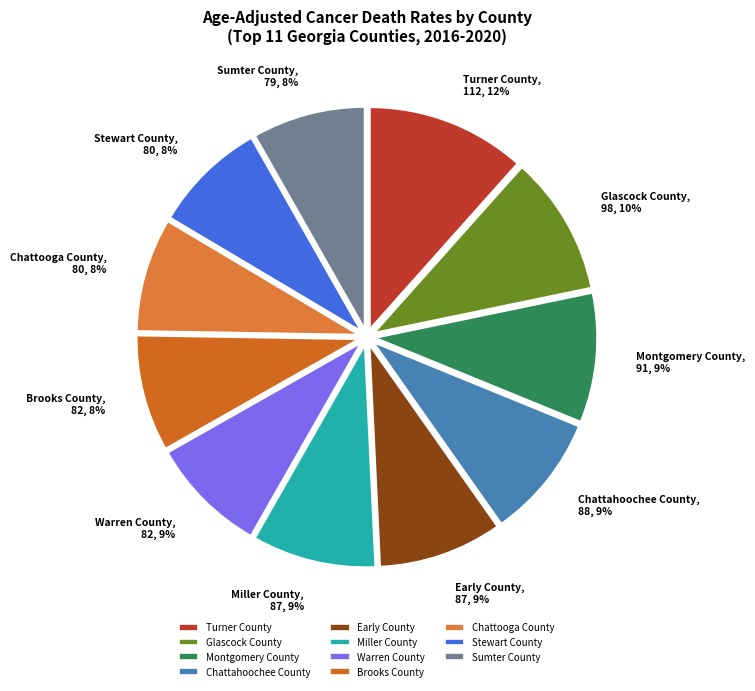

How many slices are in this pie chart?

11